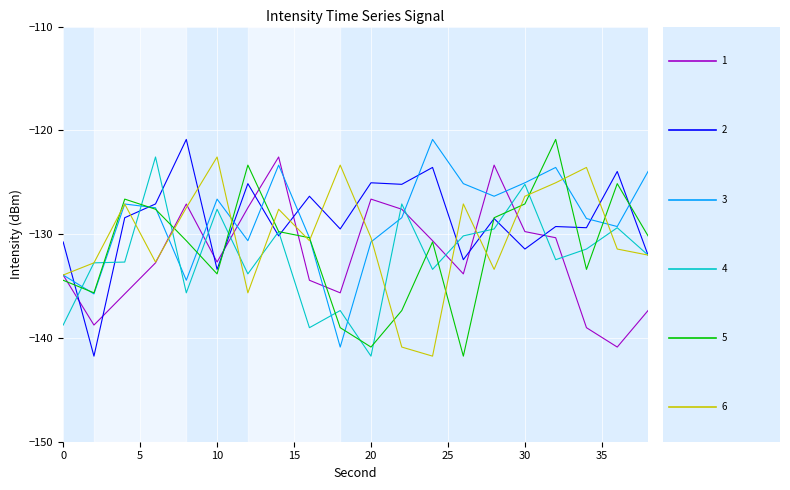

What is the maximum value shown in the chart?

-120.9